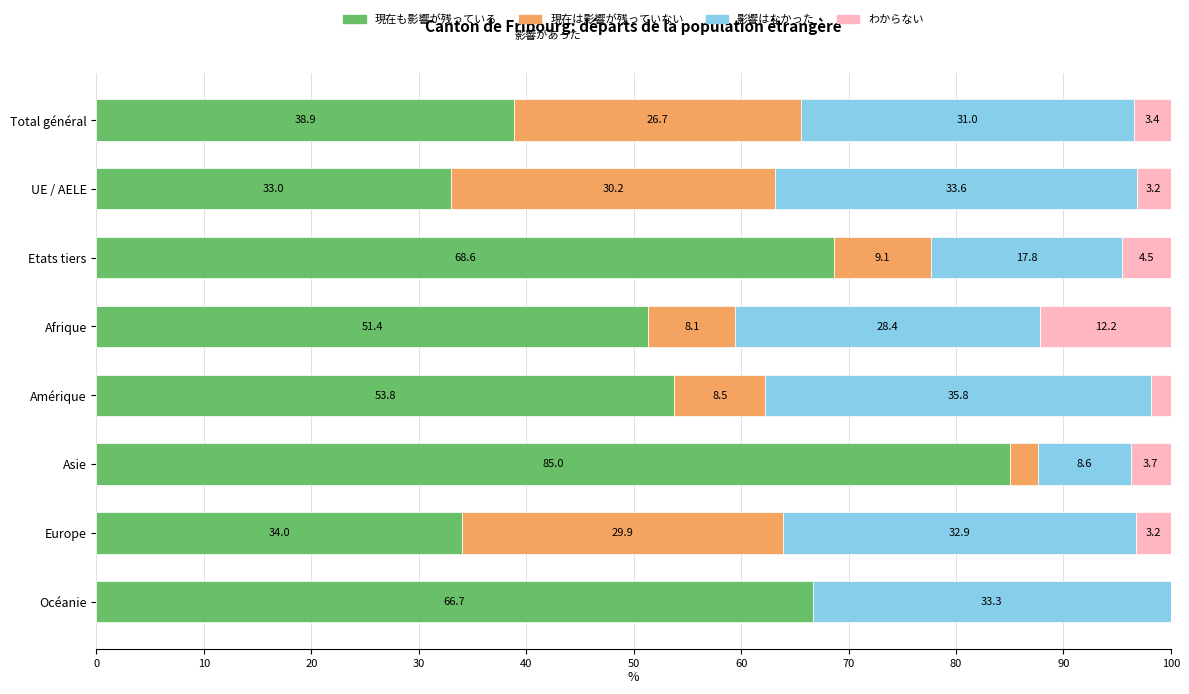

What is the sum of all 現在も影響が残っている values?

431.4